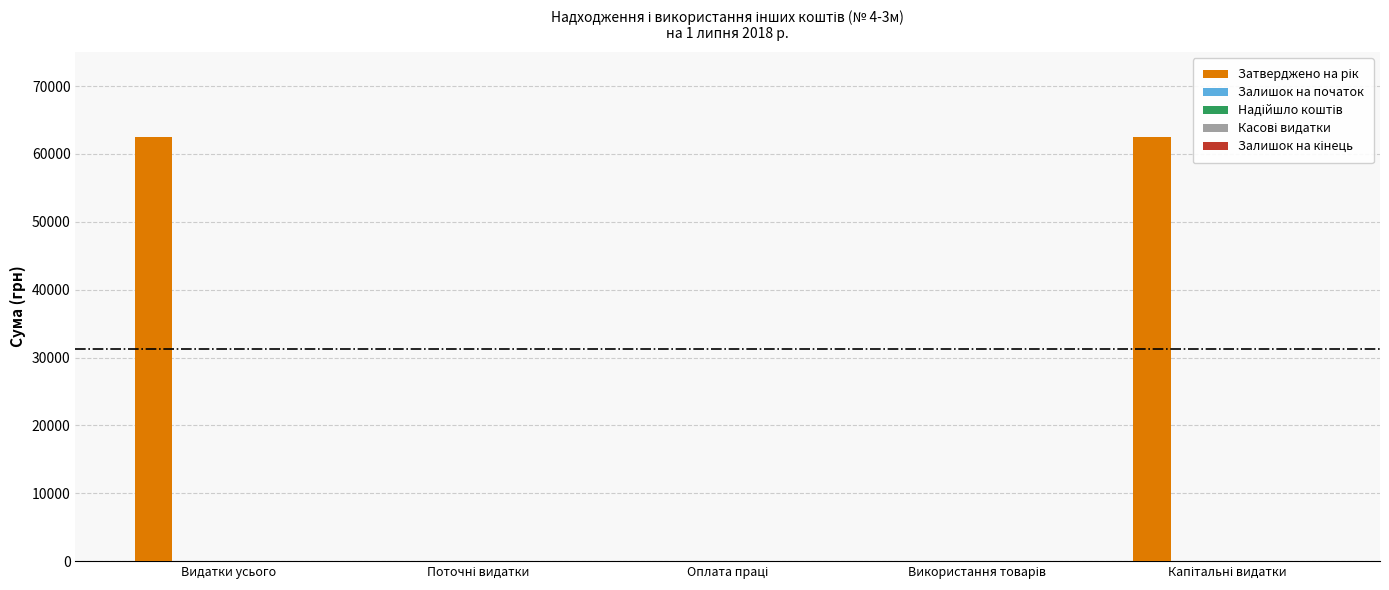

What is the sum of all values?

125000